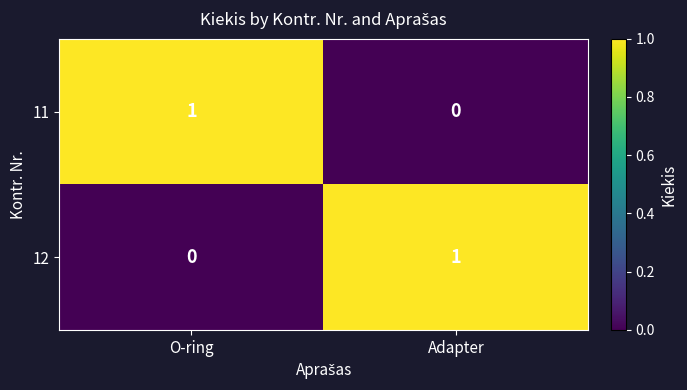

At which label is 11 closest to 0?

Adapter